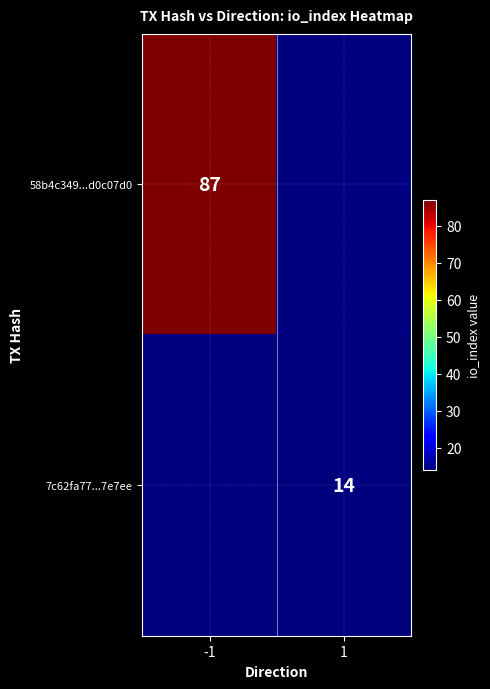

The value of 58b4c349...d0c07d0 at -1 is 87. True or false?

True